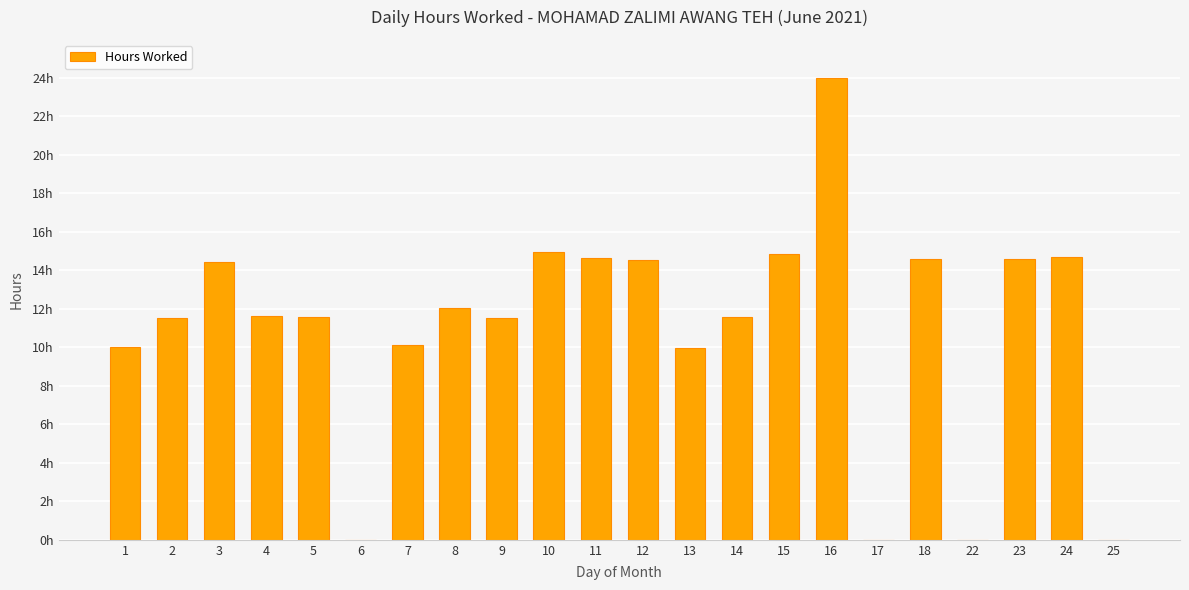

What is the sum of the values at 10 and 18?

29.5